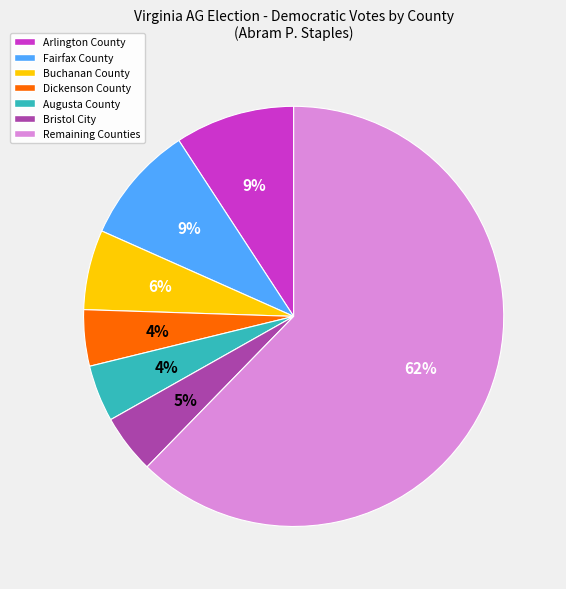

To the nearest percent, what is the average slice percentage?

14%